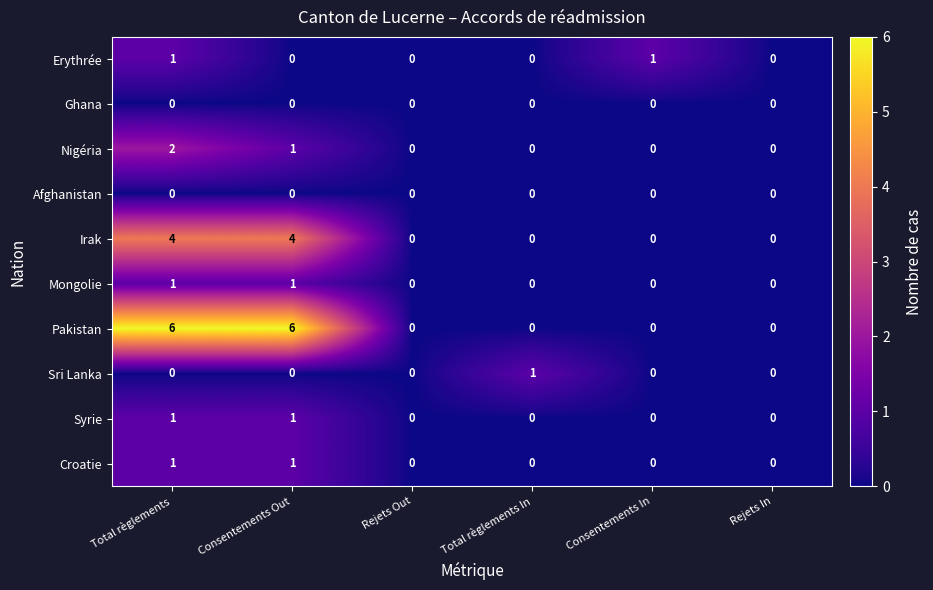

Which series has the largest total across all categories?

Pakistan